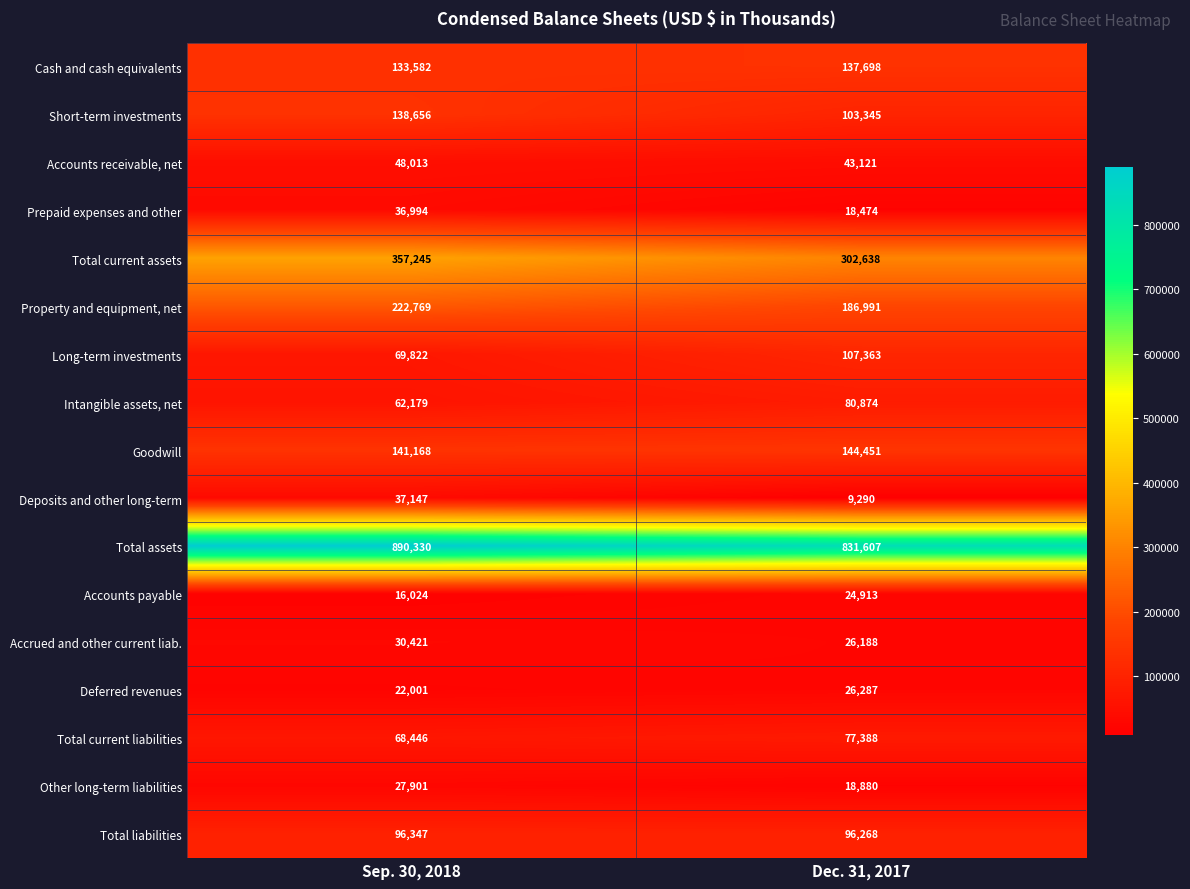

At which category is the sum across all series the highest?

Sep. 30, 2018